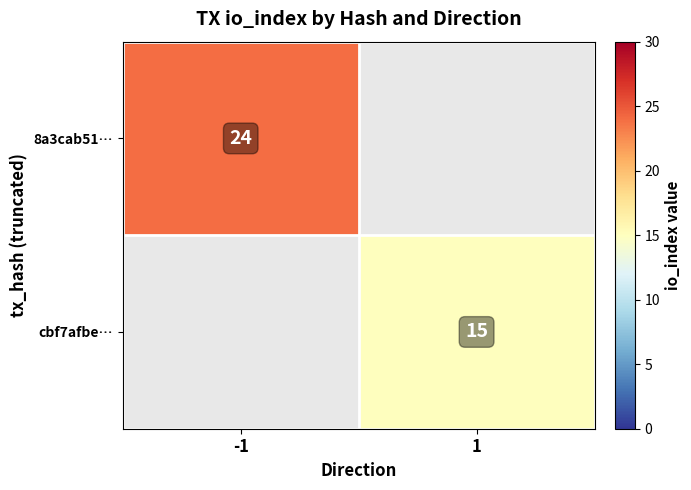

The cbf7afbe… series shows 15 at 1. True or false?

True